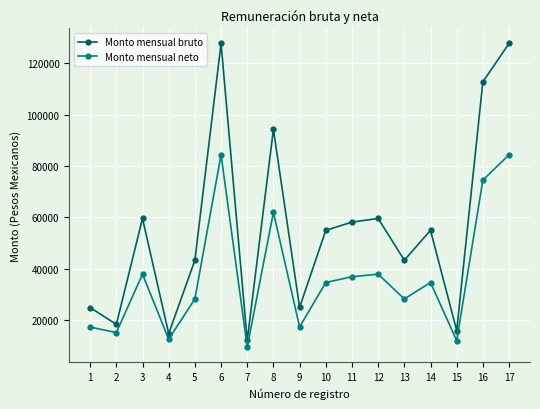

True or false: Monto mensual bruto has more than 2 points higher than both neighbors.

True